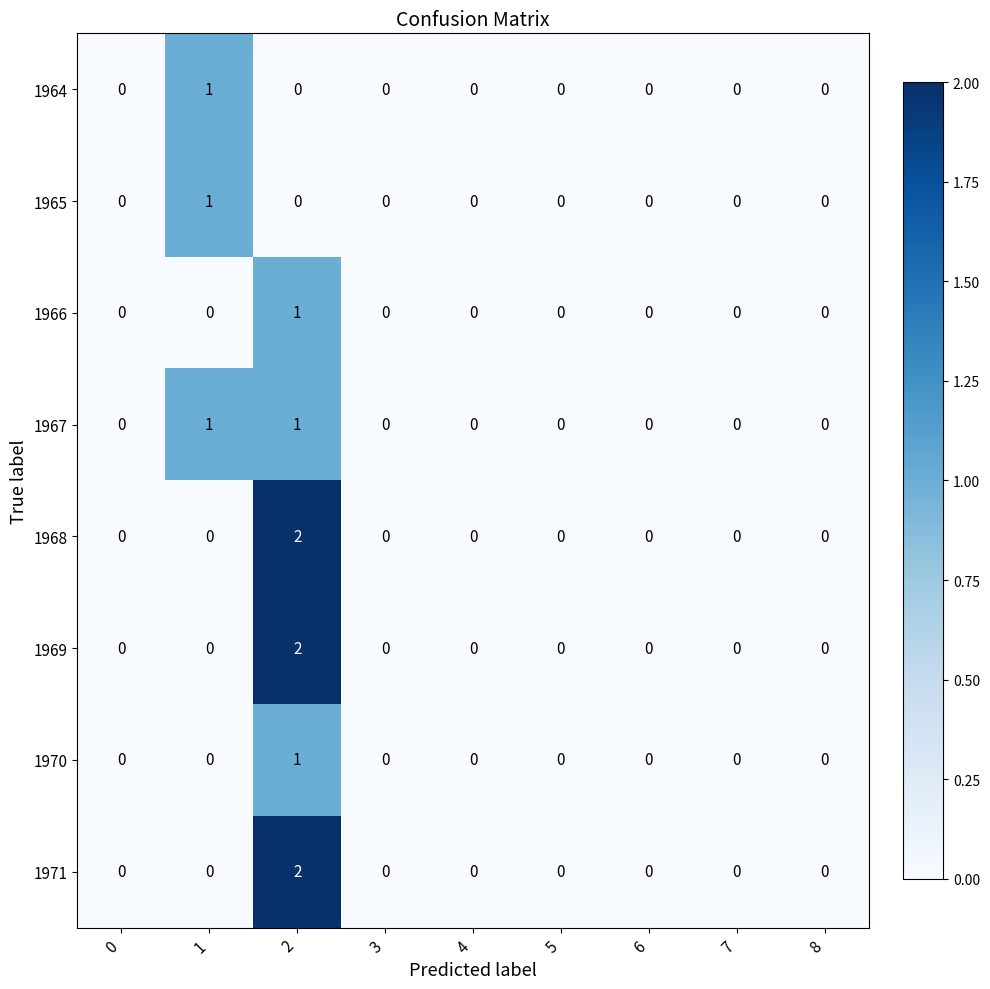

Count the 1968 values in the range 0 to 1.

8